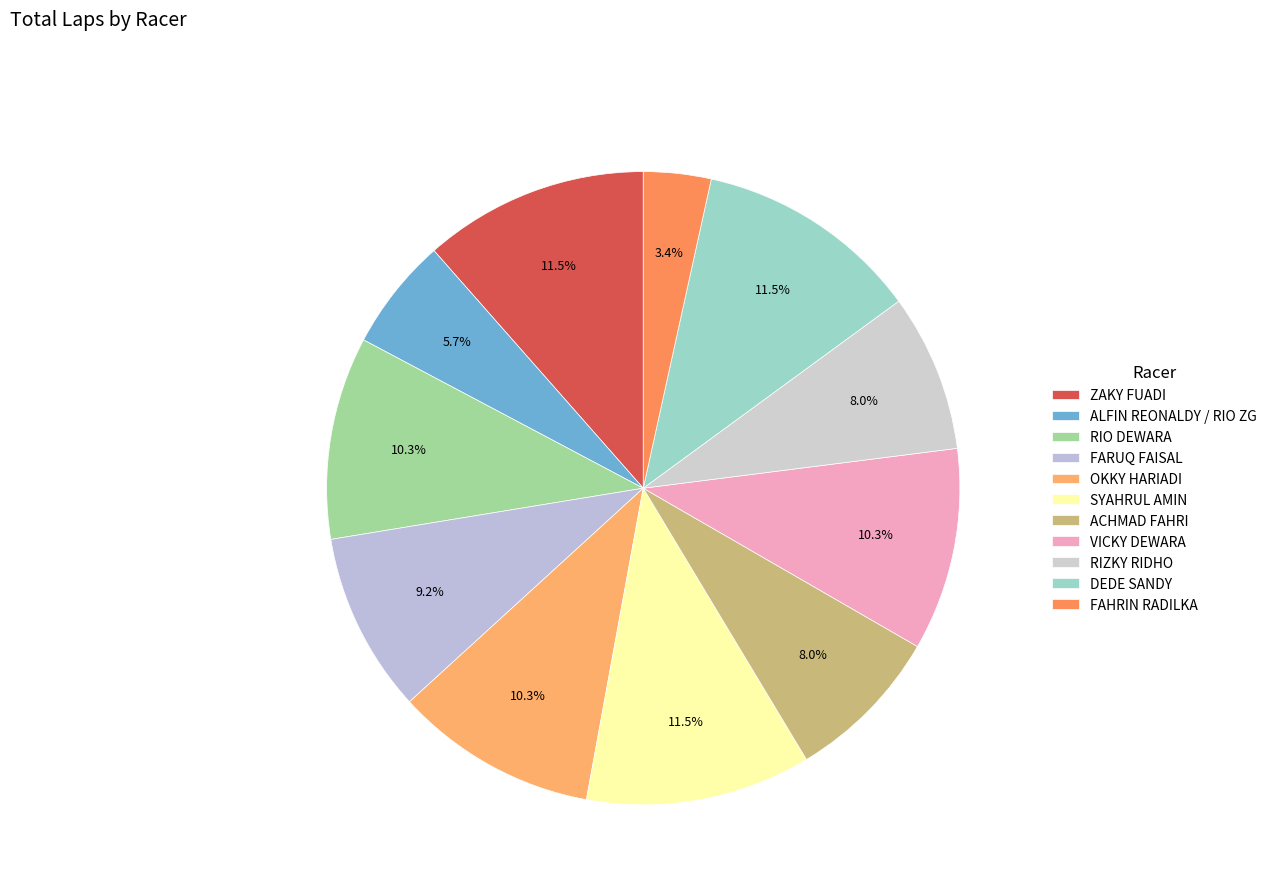

True or false: ZAKY FUADI accounts for 6% of the total.

False